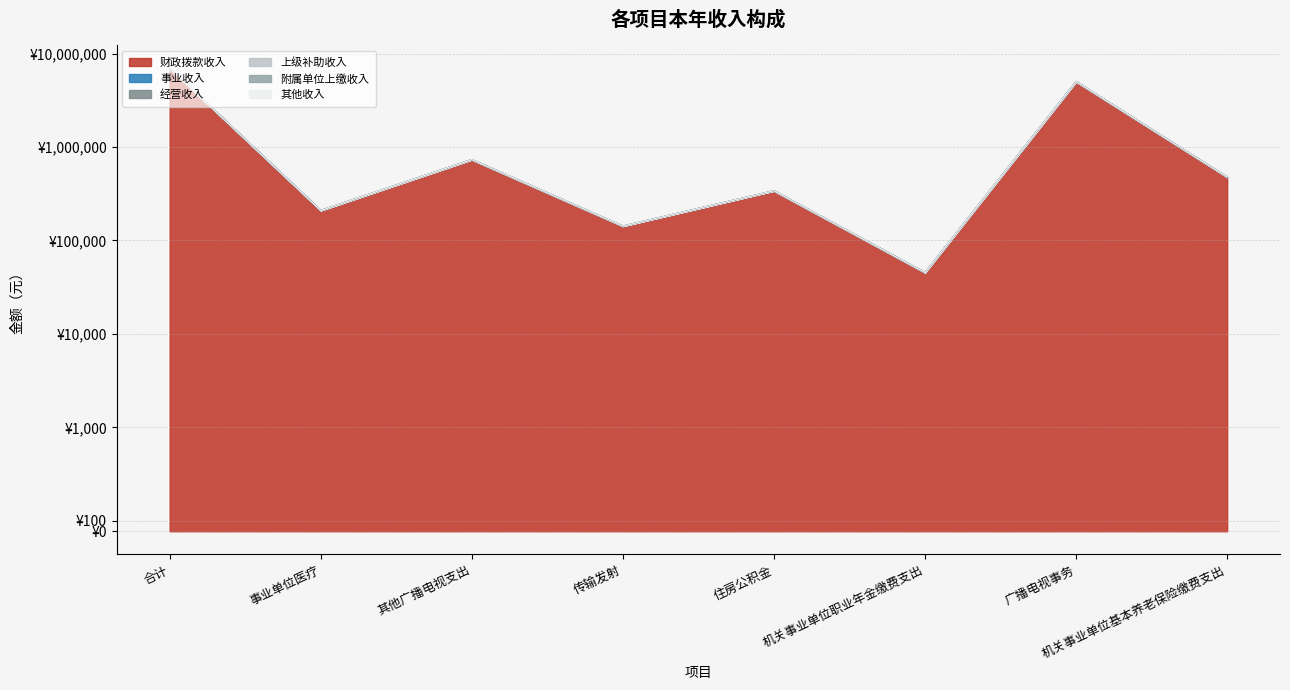

Reading left to right, extract all data points from this chart.

财政拨款收入: 合计=6966757.2	事业单位医疗=209686.1	其他广播电视支出=734400.0	传输发射=142668.4	住房公积金=340500.0	机关事业单位职业年金缴费支出=45449.6	广播电视事务=5016938.4	机关事业单位基本养老保险缴费支出=477114.6
事业收入: 合计=0.0	事业单位医疗=0.0	其他广播电视支出=0.0	传输发射=0.0	住房公积金=0.0	机关事业单位职业年金缴费支出=0.0	广播电视事务=0.0	机关事业单位基本养老保险缴费支出=0.0
经营收入: 合计=0.0	事业单位医疗=0.0	其他广播电视支出=0.0	传输发射=0.0	住房公积金=0.0	机关事业单位职业年金缴费支出=0.0	广播电视事务=0.0	机关事业单位基本养老保险缴费支出=0.0
上级补助收入: 合计=0.0	事业单位医疗=0.0	其他广播电视支出=0.0	传输发射=0.0	住房公积金=0.0	机关事业单位职业年金缴费支出=0.0	广播电视事务=0.0	机关事业单位基本养老保险缴费支出=0.0
附属单位上缴收入: 合计=0.0	事业单位医疗=0.0	其他广播电视支出=0.0	传输发射=0.0	住房公积金=0.0	机关事业单位职业年金缴费支出=0.0	广播电视事务=0.0	机关事业单位基本养老保险缴费支出=0.0
其他收入: 合计=0.0	事业单位医疗=0.0	其他广播电视支出=0.0	传输发射=0.0	住房公积金=0.0	机关事业单位职业年金缴费支出=0.0	广播电视事务=0.0	机关事业单位基本养老保险缴费支出=0.0